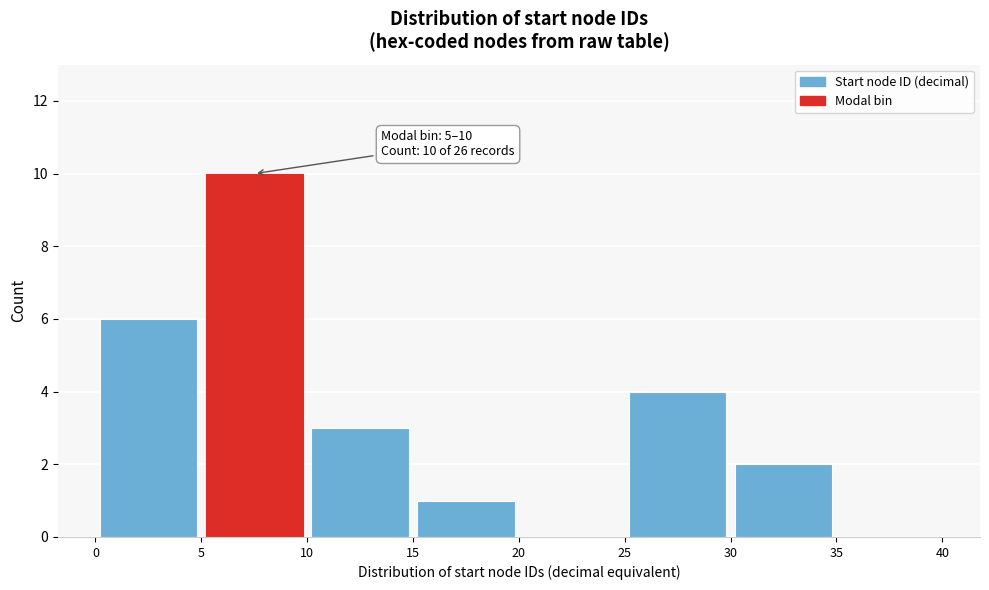

Over which range of the x-axis is the bar tallest?

5 to 10